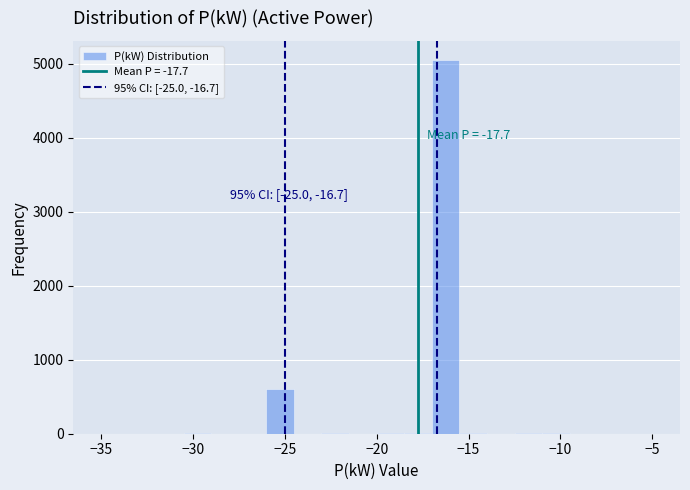

Around what value on the x-axis is the tallest bar? Give the approximate position of its centre, as read against the axis.

-16.0